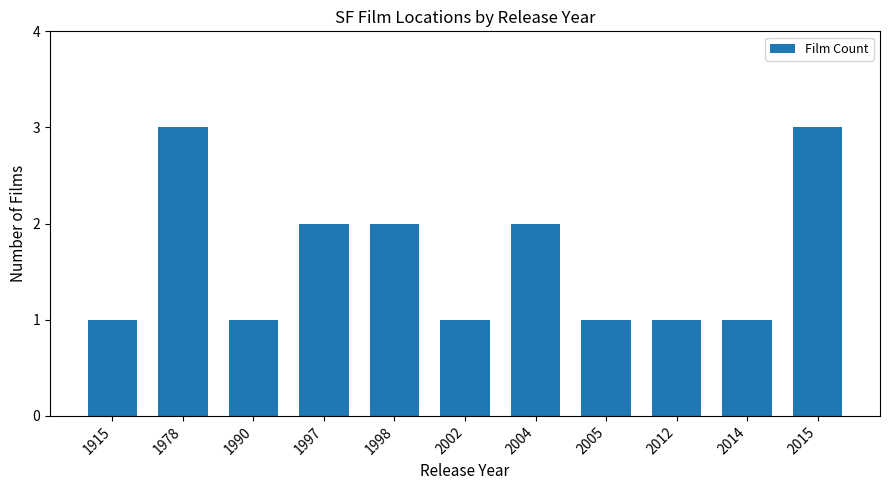

The value at 2002 is 1. True or false?

True